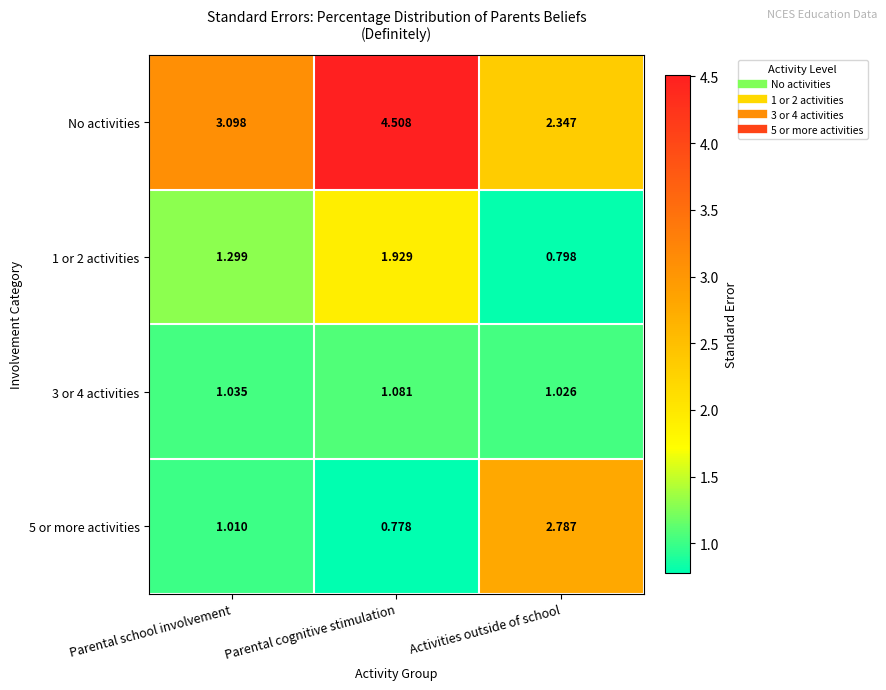

List the series in order of their peak value, lowest first.

3 or 4 activities, 1 or 2 activities, 5 or more activities, No activities